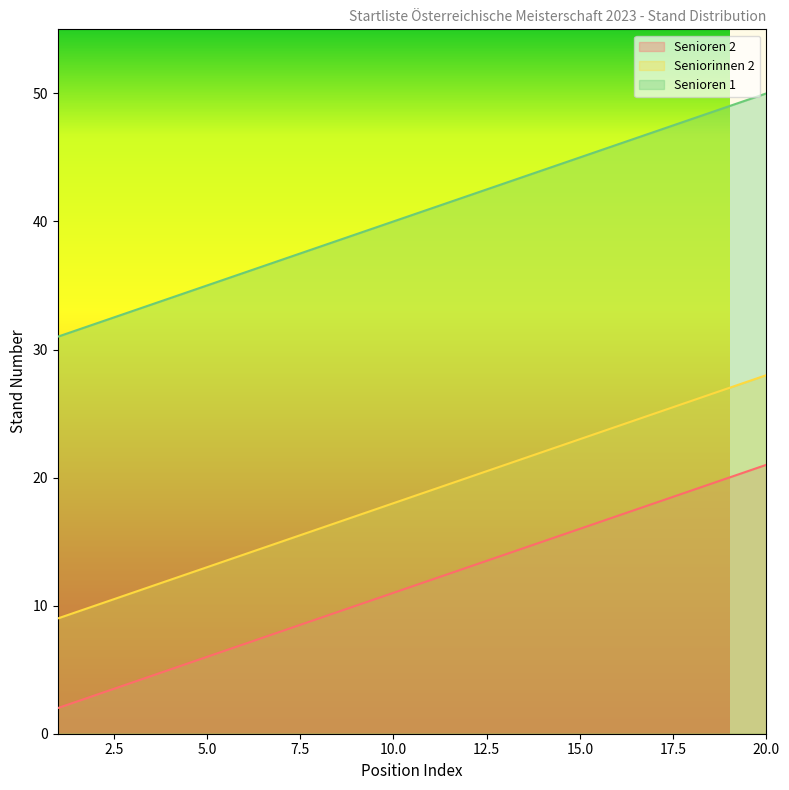

The Seniorinnen 2 series shows 27 at 19. True or false?

True